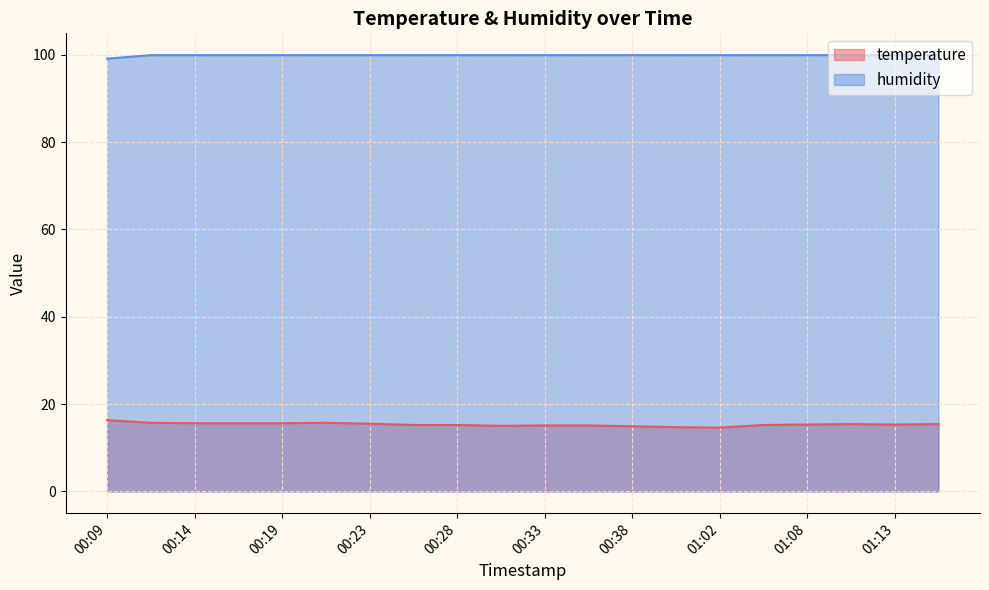

Rank the series by their maximum value, from highest to lowest.

humidity, temperature